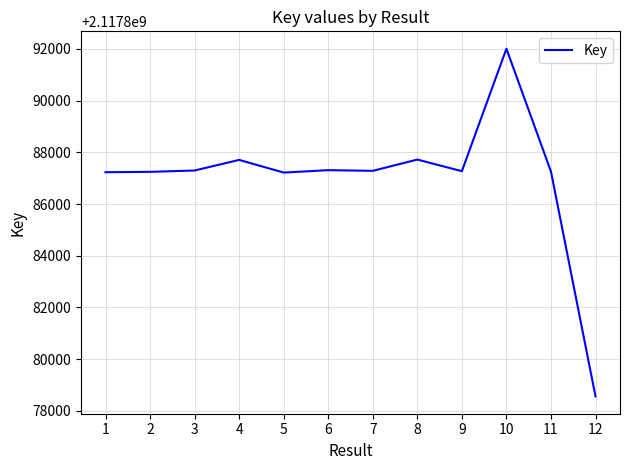

What is the smallest value displayed?

2117878558